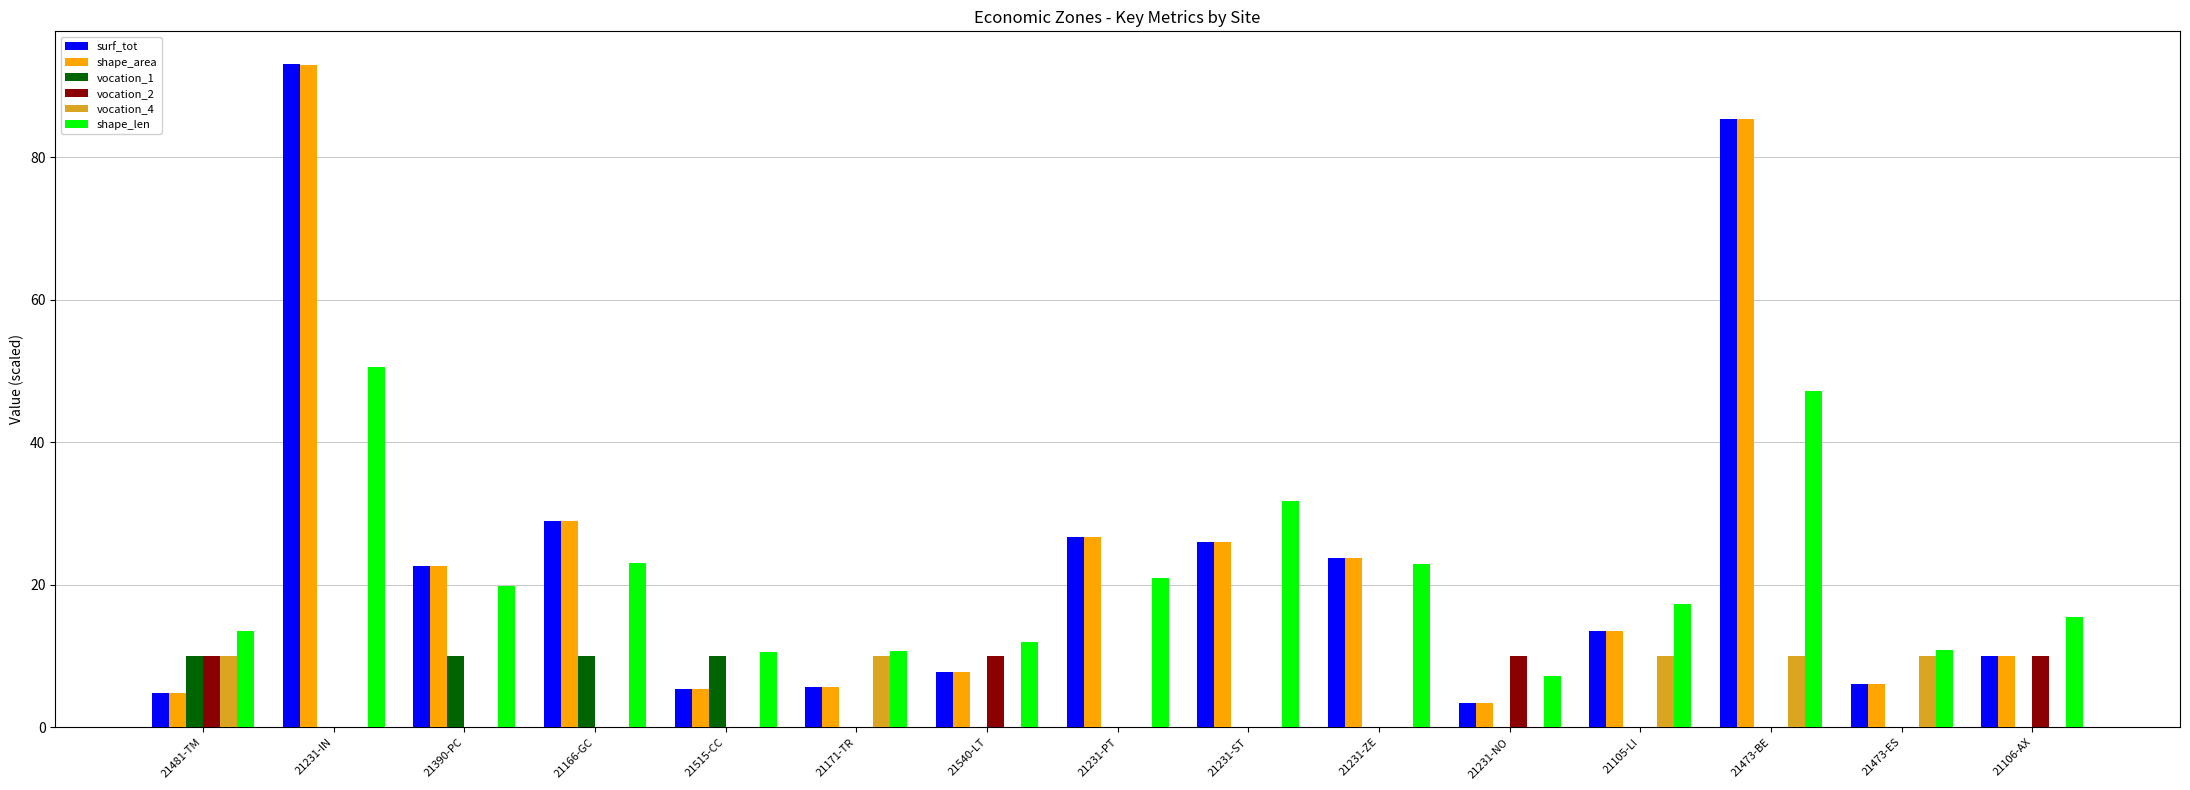

Between 21166-GC and 21473-ES, which series saw the biggest shift?

surf_tot